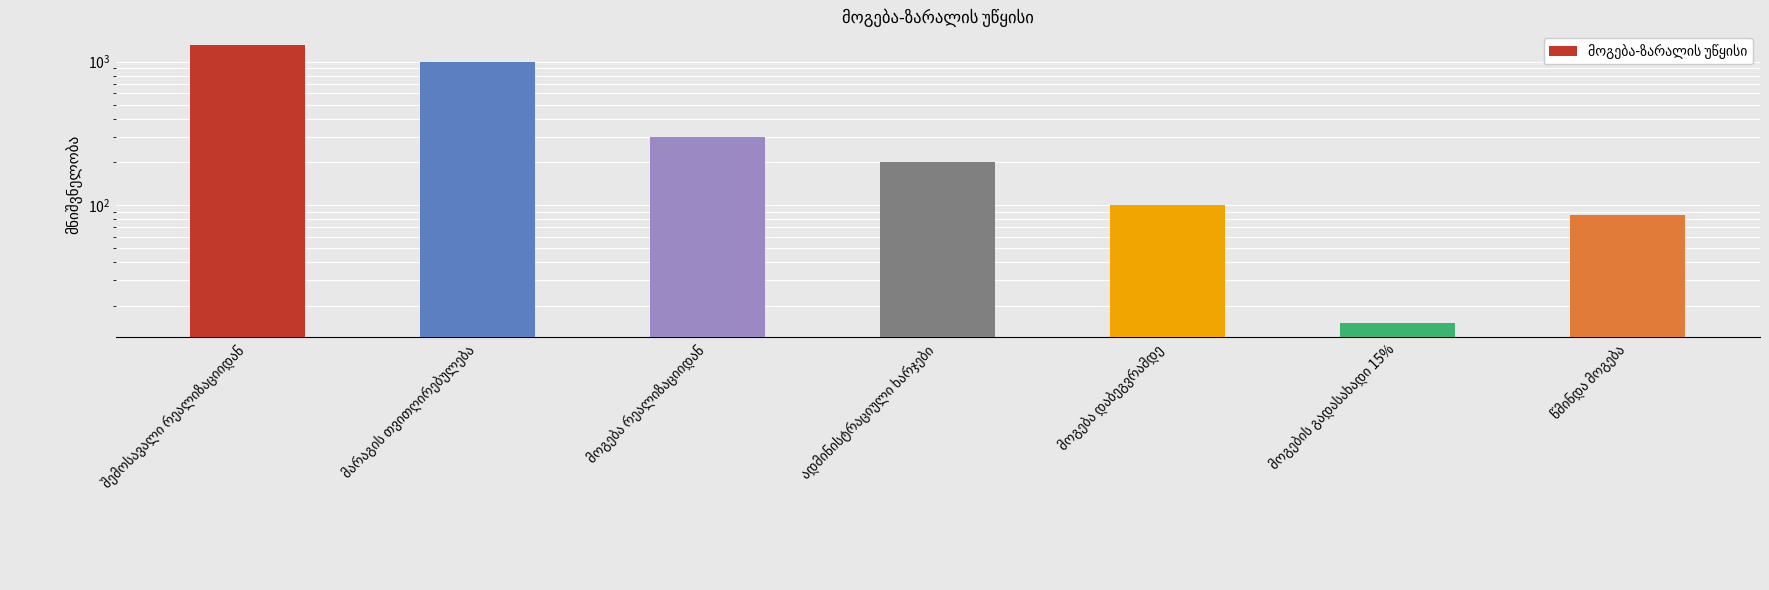

What is the greatest value displayed?

1300